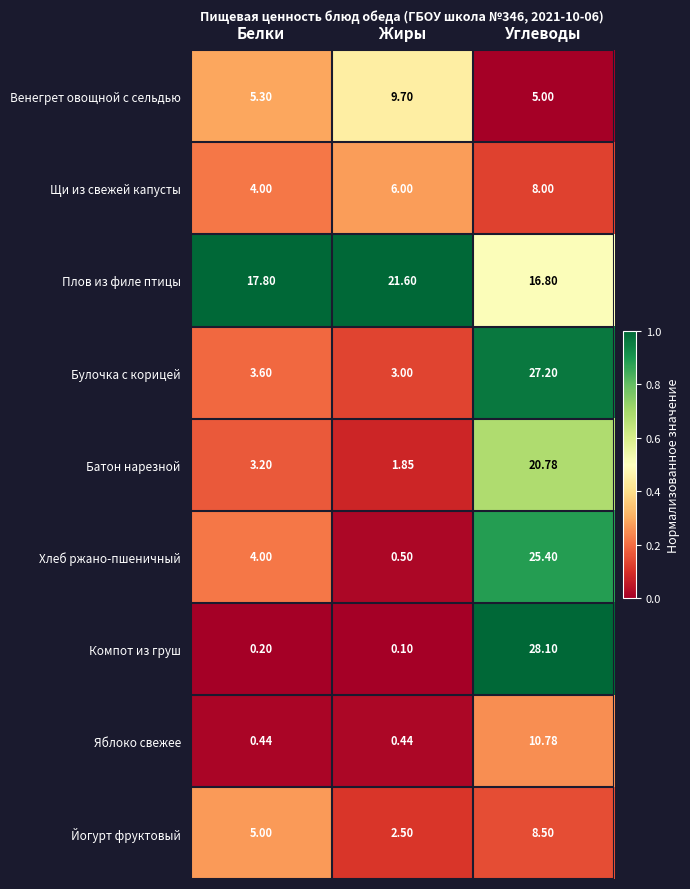

Count the number of categories in the chart.

3